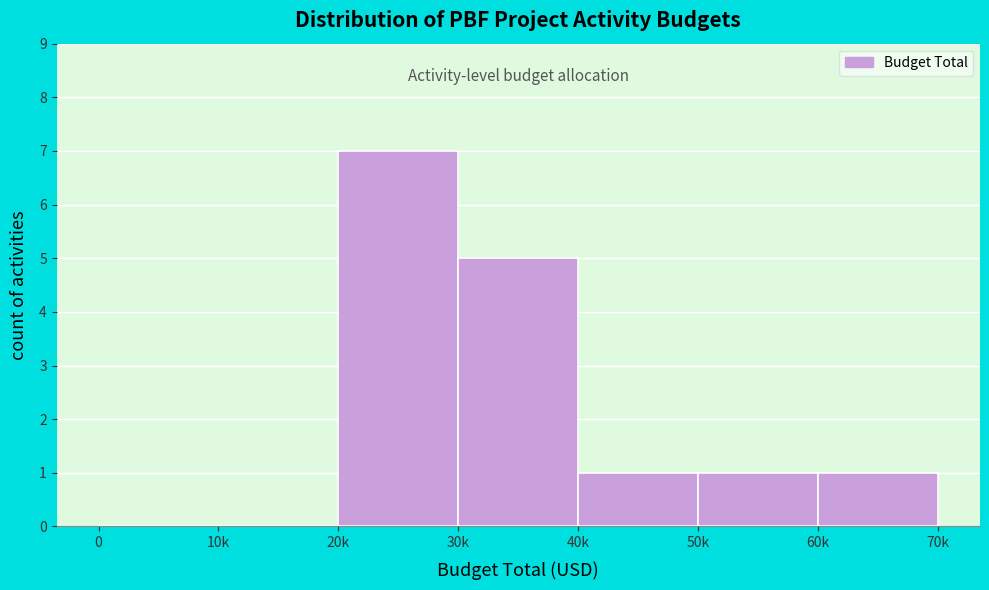

Reading left to right, transcribe all the data shown in this chart.

0=0	10k=0	20k=7	30k=5	40k=1	50k=1	60k=1